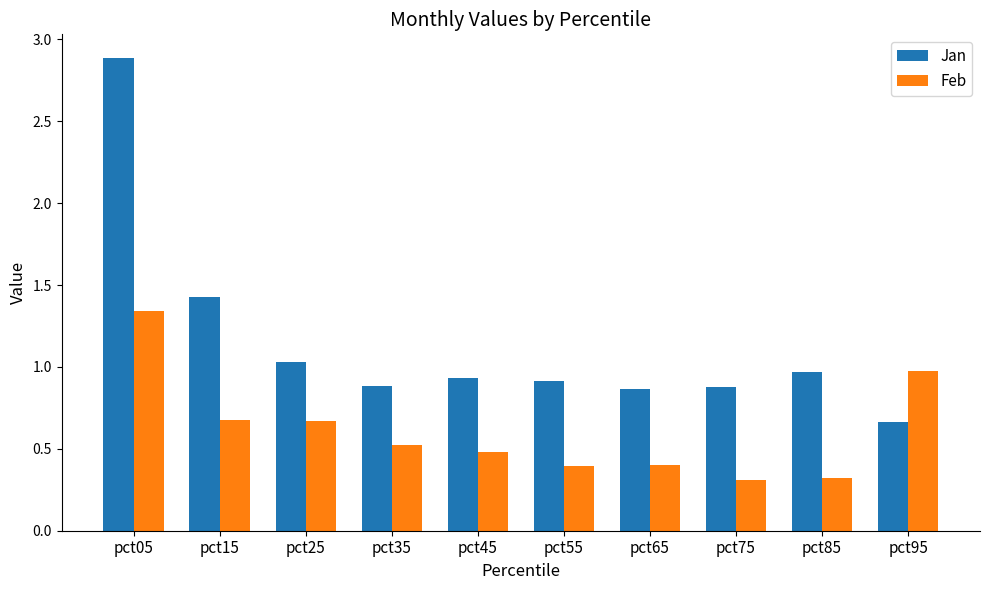

How many bars are there in each group?

2